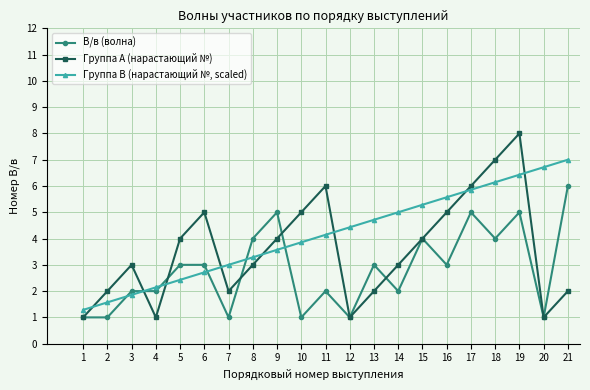

Is it true that В/в (волна) equals 2.0 at 4?

True